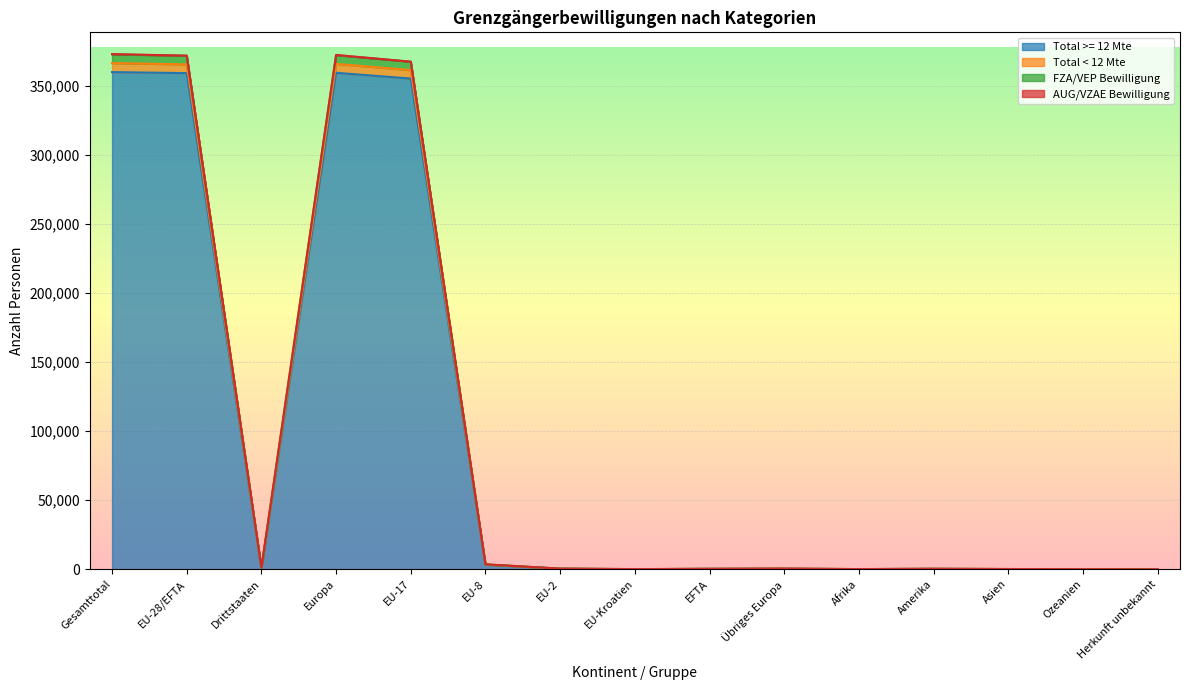

Rank the series at Ozeanien from lowest to highest value.

Total >= 12 Mte, FZA/VEP Bewilligung, Total < 12 Mte